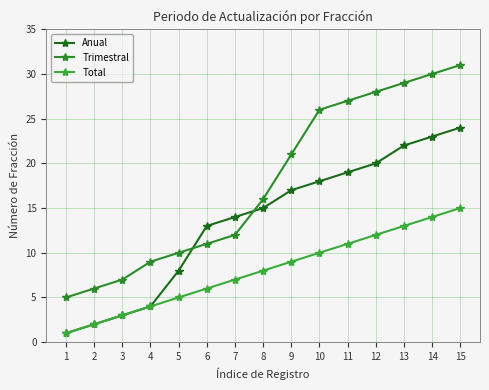

What is the smallest value displayed?

1